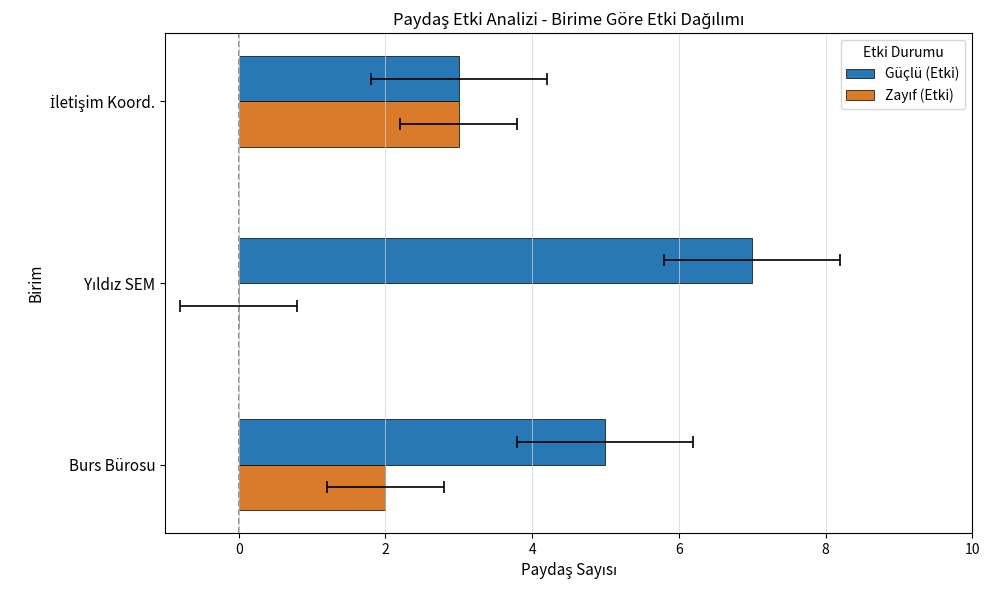

Are the bars grouped side by side (vs. stacked)?

Yes